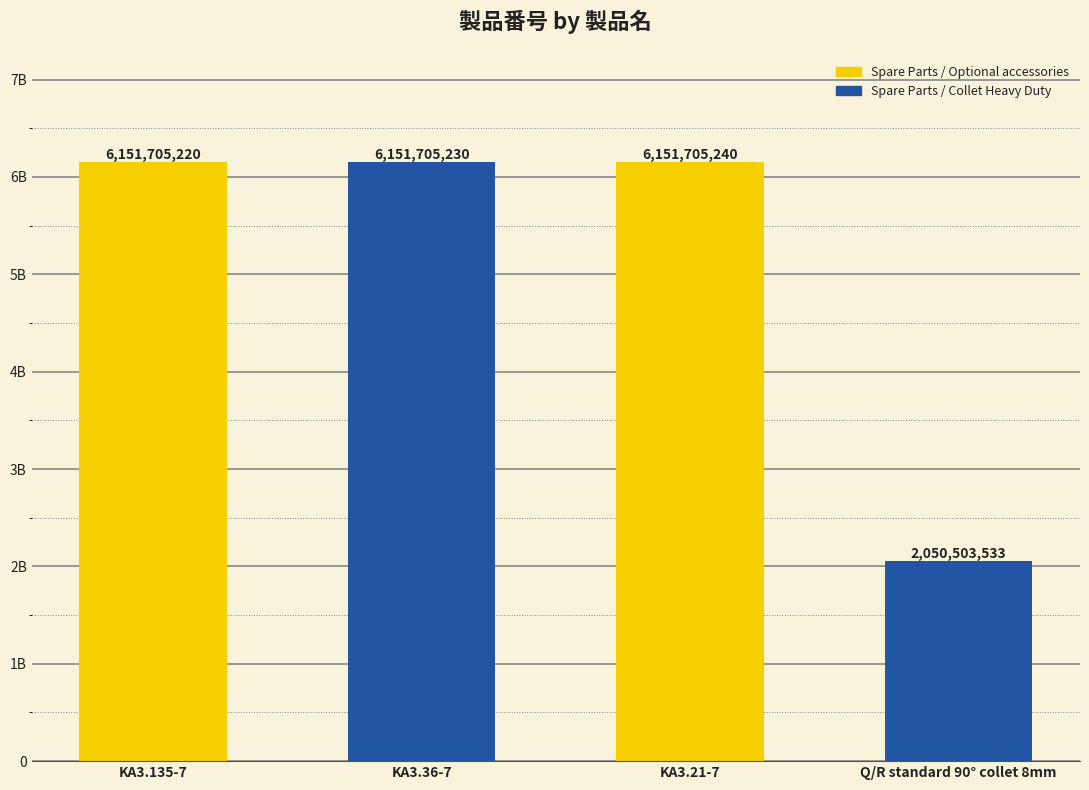

What is the ratio of the value at KA3.21-7 to the value at KA3.135-7?

1.0